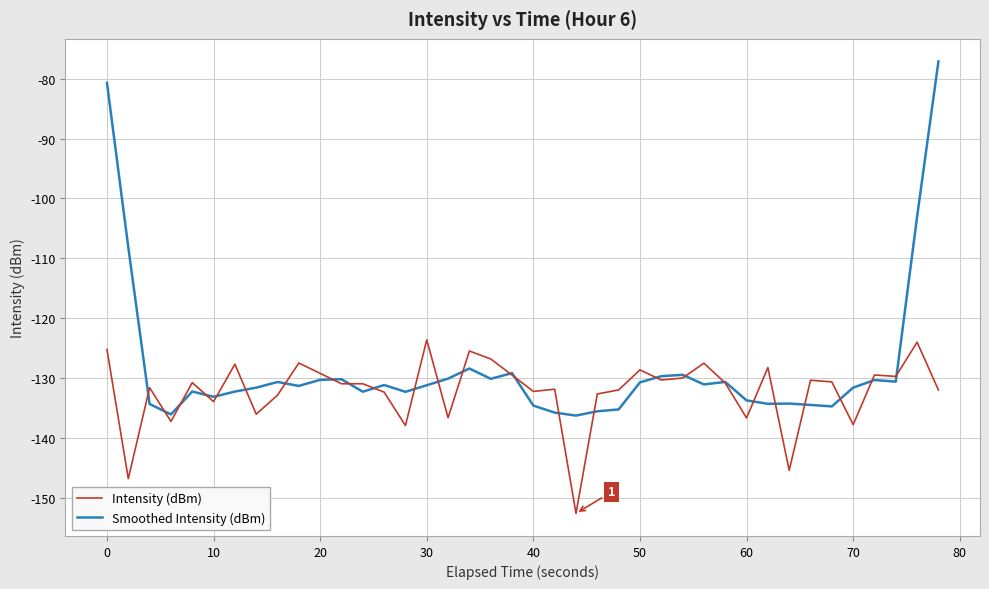

List the series in order of their overall mean, highest first.

Smoothed Intensity (dBm), Intensity (dBm)